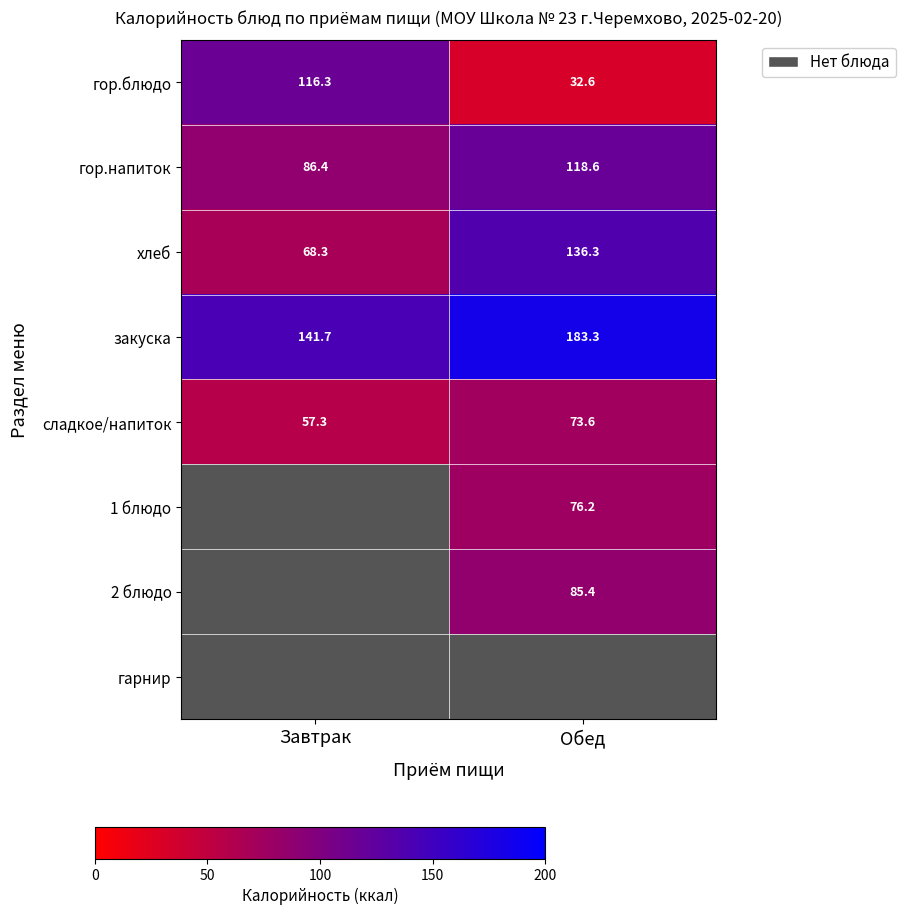

Where is гор.блюдо nearest to the value 74?

Обед